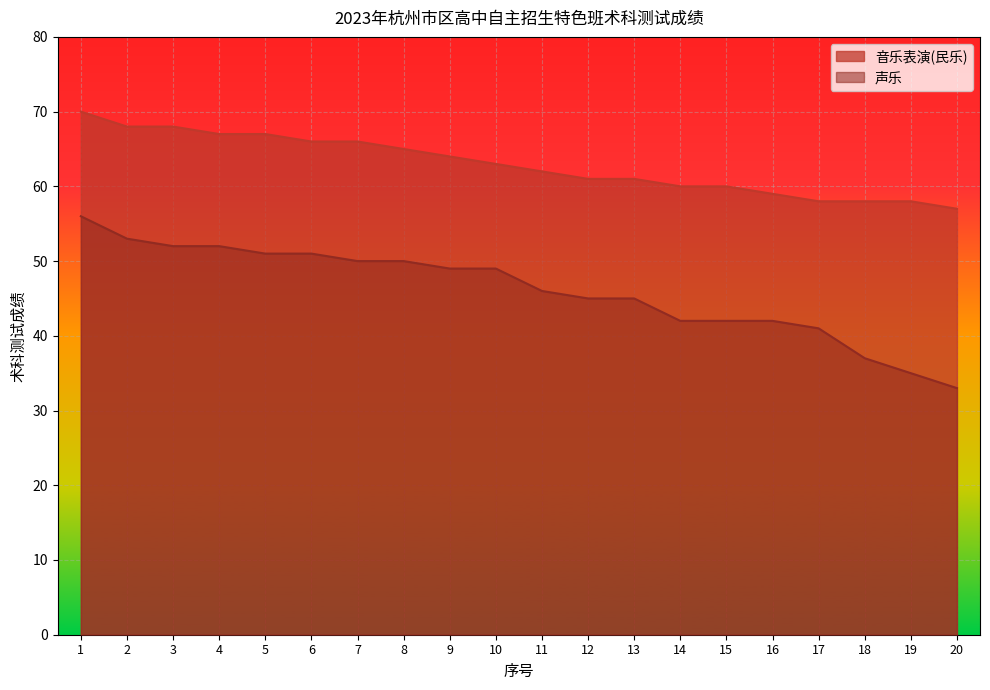

How many values in the 声乐 series exceed 49?

8